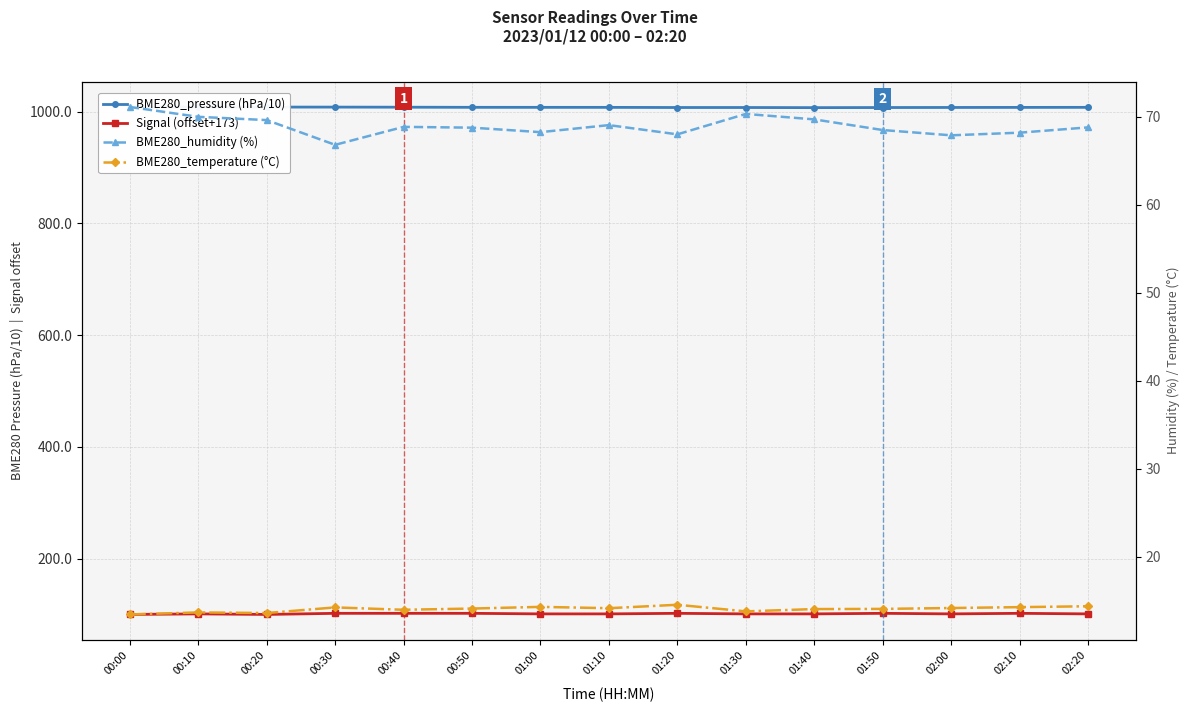

Is this an area chart (filled region under the line)?

No